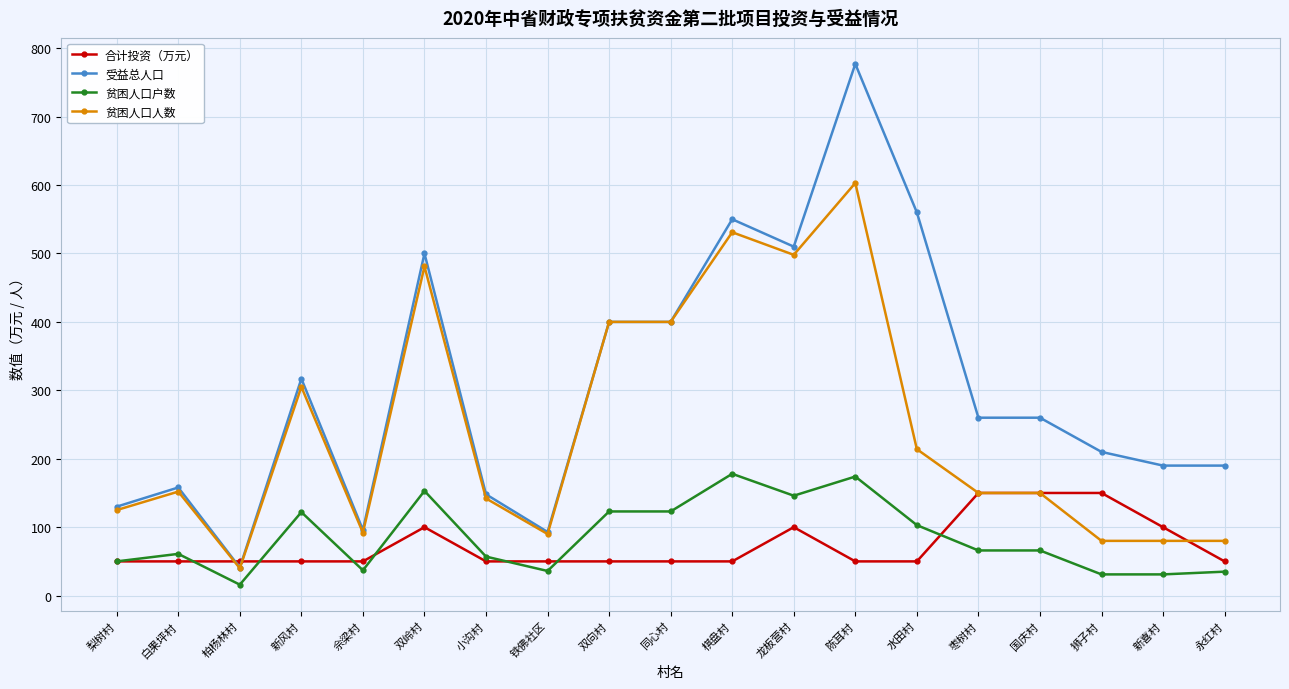

What position from the right is 白果坪村?

18